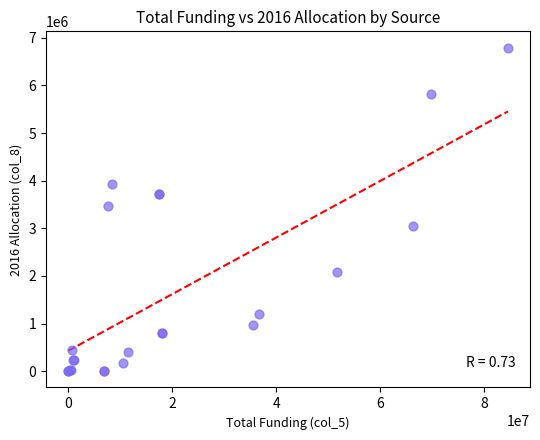

What Y value in the scatter plot is closest to 3396922?

3476765.6